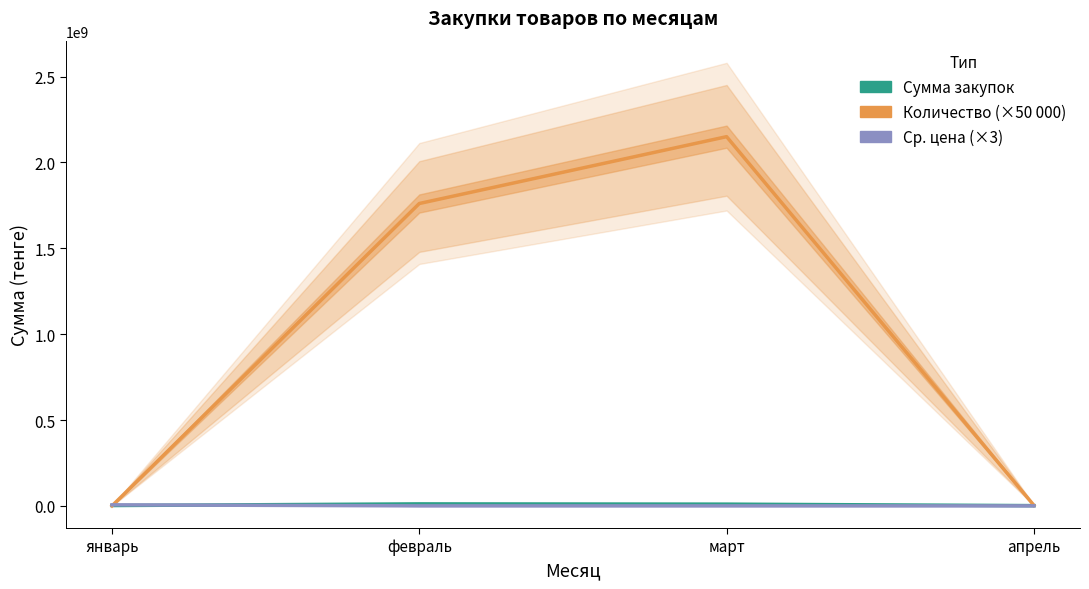

True or false: Количество (×50 000) and Сумма закупок cross at least once.

True